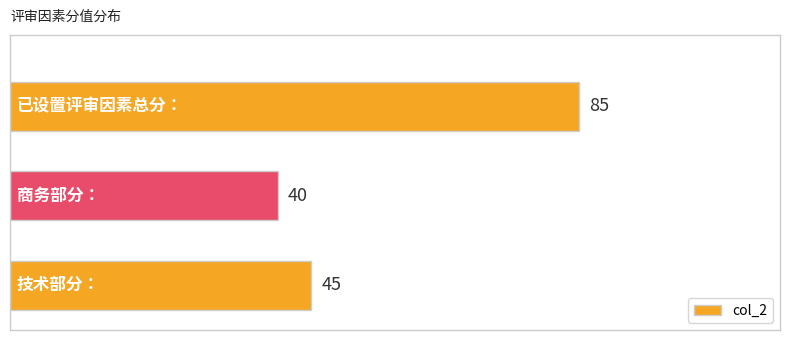

How many values are between 40 and 85?

3